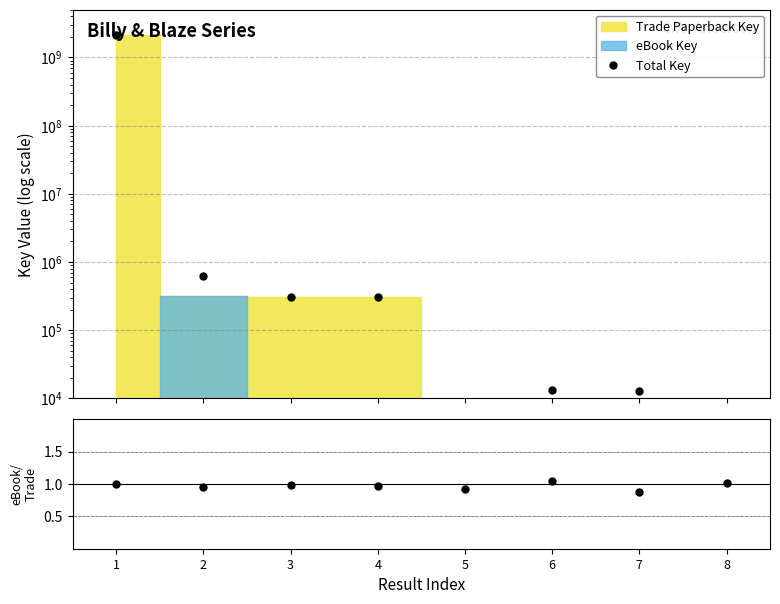

In eBook/Trade Ratio, how many points are lower than both neighbors (excluding endpoints)?

3